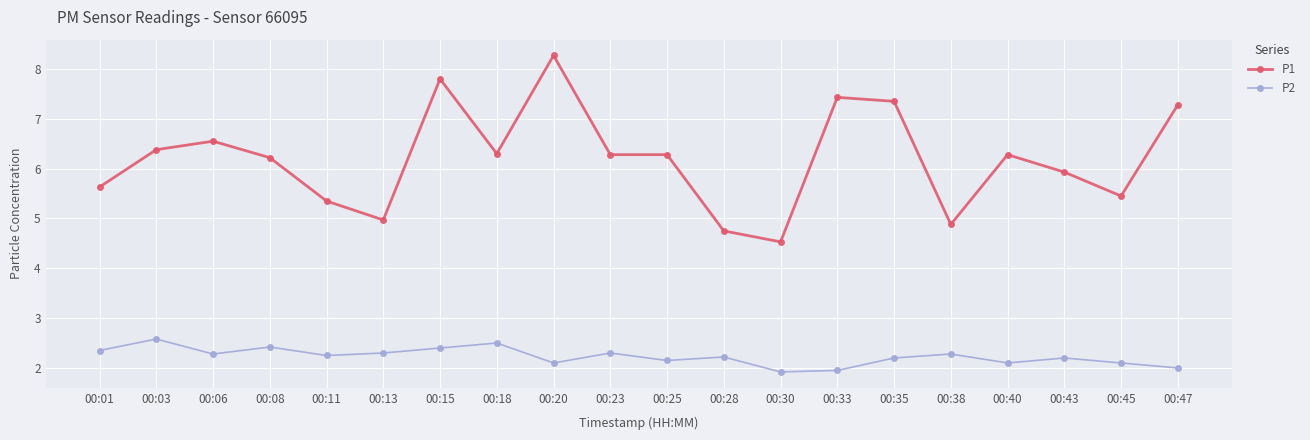

Which series changed the most between 00:30 and 00:43?

P1